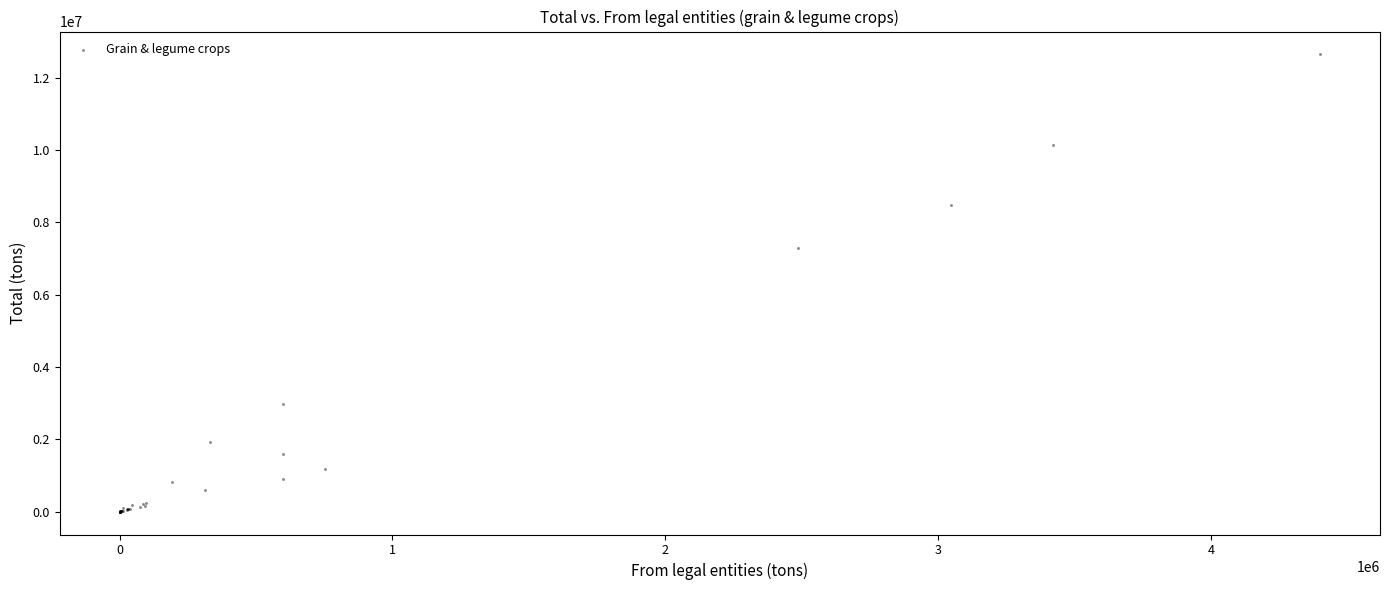

What Y value in the scatter plot is closest to 6324351?

7297004.2